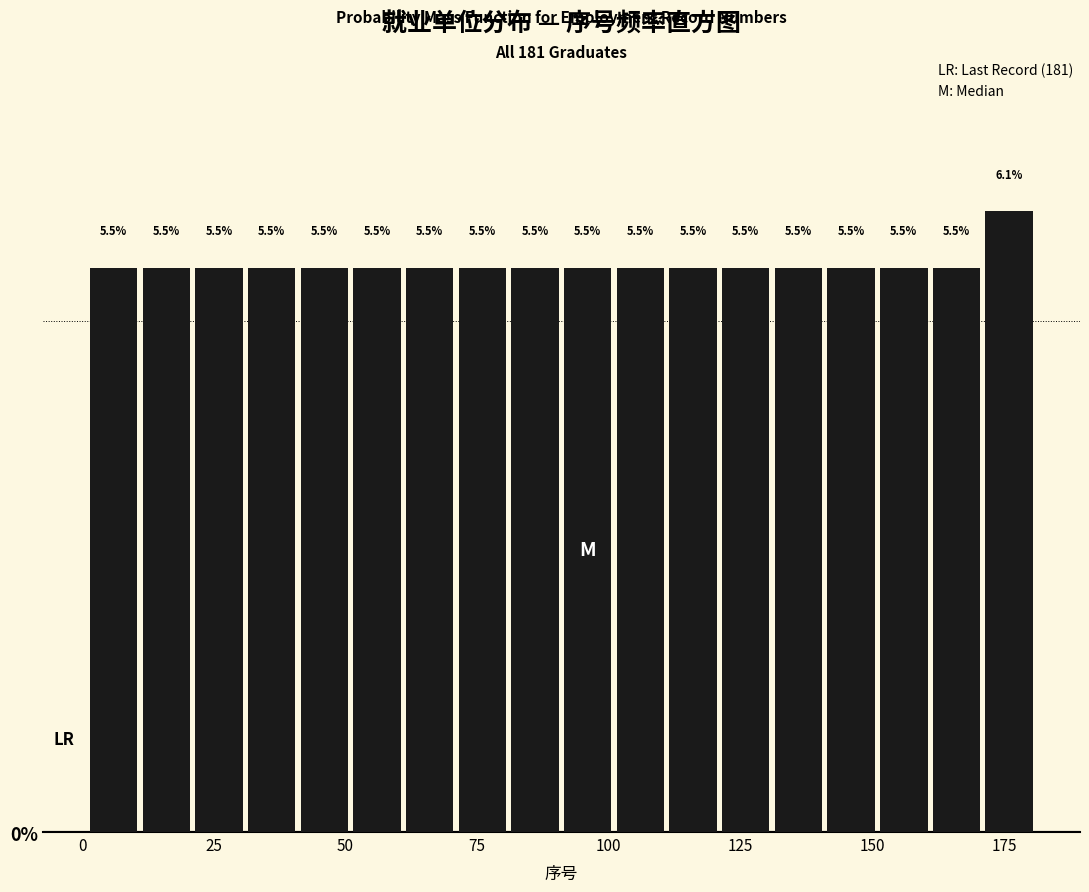

Around what value on the x-axis is the tallest bar? Give the approximate position of its centre, as read against the axis.

175